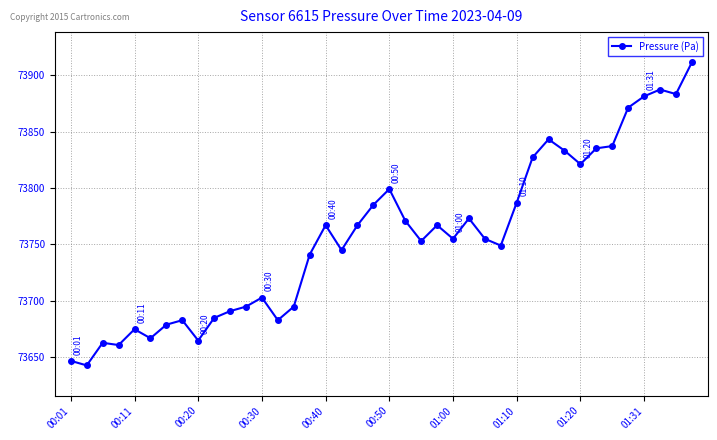

What is the greatest value displayed?

73911.4